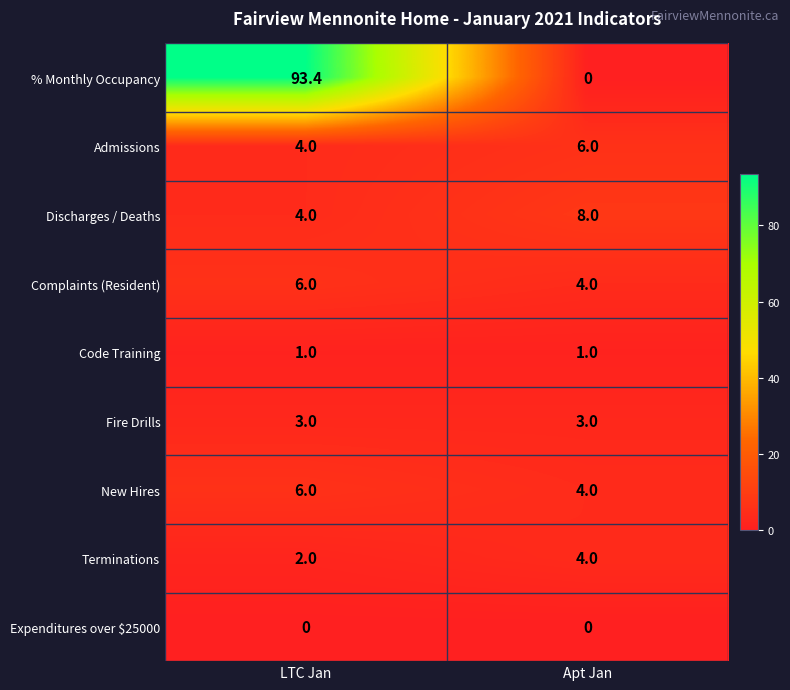

Reading right to left, what are all the values shown in this chart?

% Monthly Occupancy: Apt Jan=0.0	LTC Jan=93.4
Admissions: Apt Jan=6.0	LTC Jan=4.0
Discharges / Deaths: Apt Jan=8.0	LTC Jan=4.0
Complaints (Resident): Apt Jan=4.0	LTC Jan=6.0
Code Training: Apt Jan=1.0	LTC Jan=1.0
Fire Drills: Apt Jan=3.0	LTC Jan=3.0
New Hires: Apt Jan=4.0	LTC Jan=6.0
Terminations: Apt Jan=4.0	LTC Jan=2.0
Expenditures over $25000: Apt Jan=0.0	LTC Jan=0.0